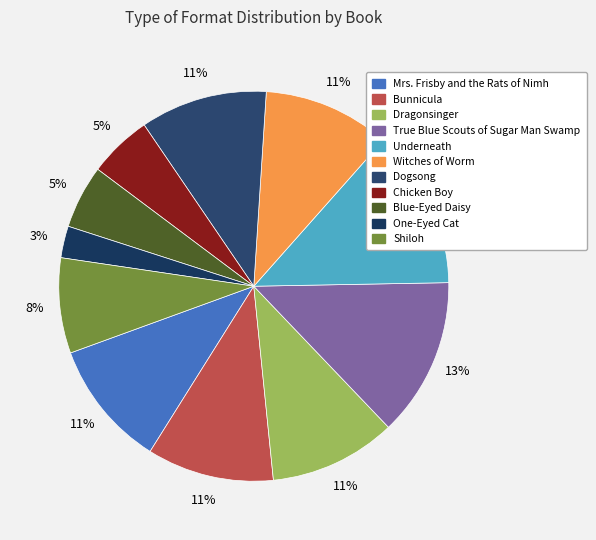

The Witches of Worm slice represents 19% of the pie. True or false?

False